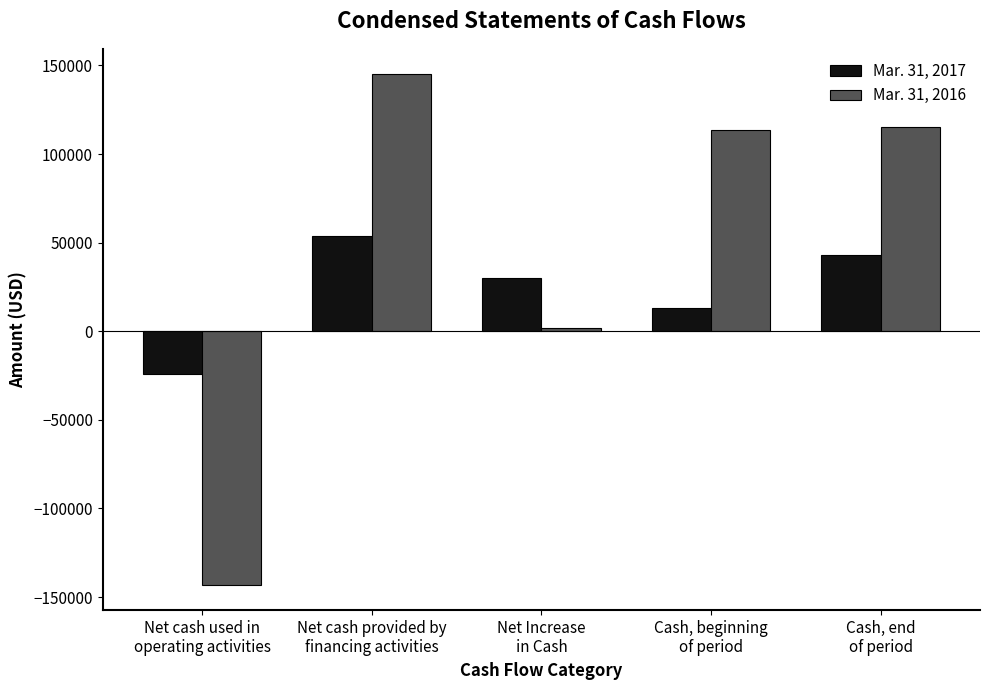

How many series are shown in this chart?

2